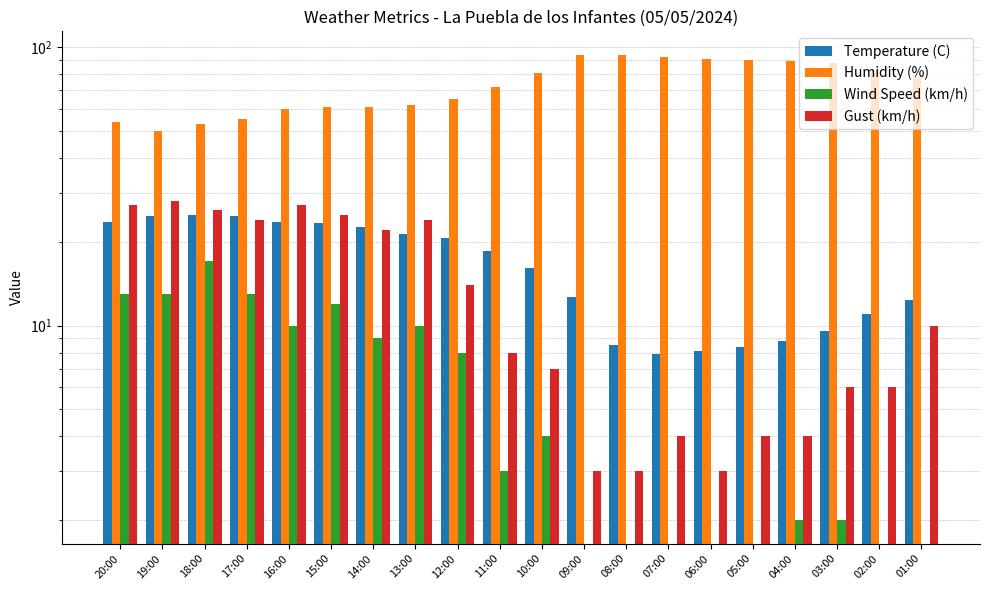

List the series in order of their peak value, highest first.

Humidity (%), Gust (km/h), Temperature (C), Wind Speed (km/h)